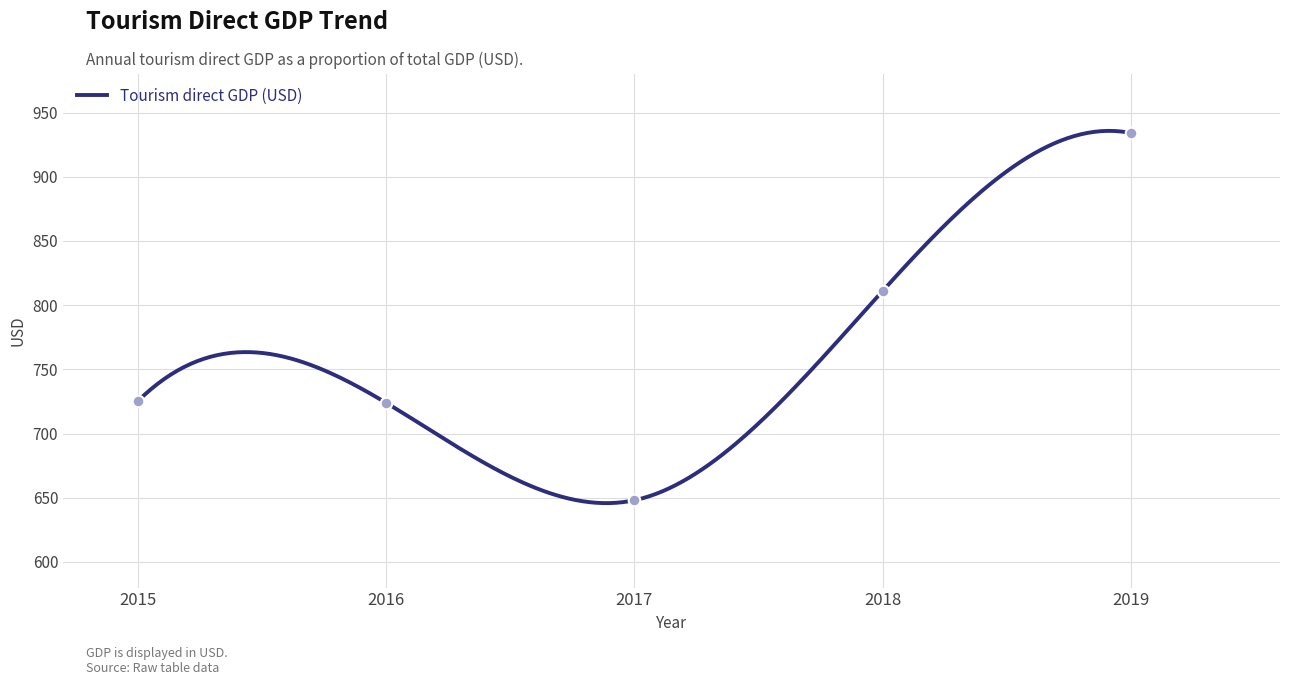

What is the ratio of the value at 2016 to the value at 2018?

0.9